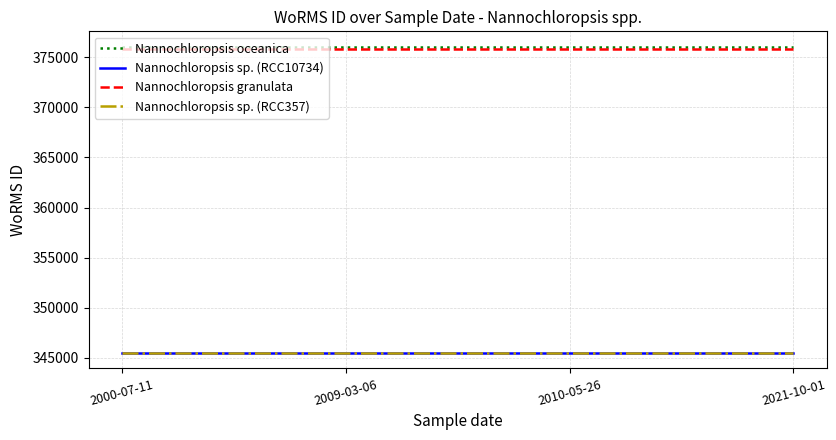

Read the Nannochloropsis granulata value at 2000-07-11.

375856